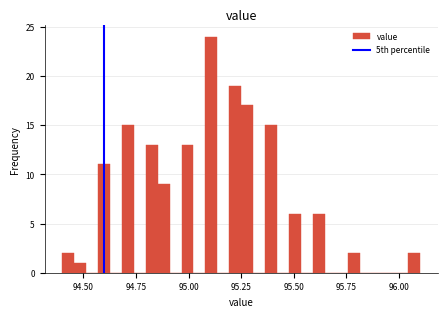

Around what value on the x-axis is the tallest bar? Give the approximate position of its centre, as read against the axis.

95.10